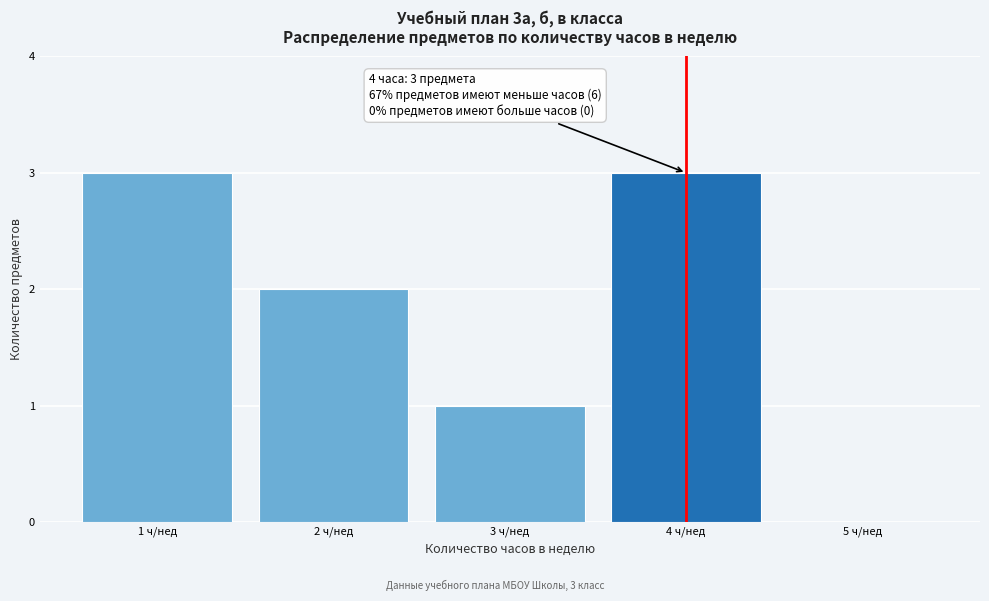

Reading left to right, extract all data points from this chart.

1 ч/нед=3	2 ч/нед=2	3 ч/нед=1	4 ч/нед=3	5 ч/нед=0